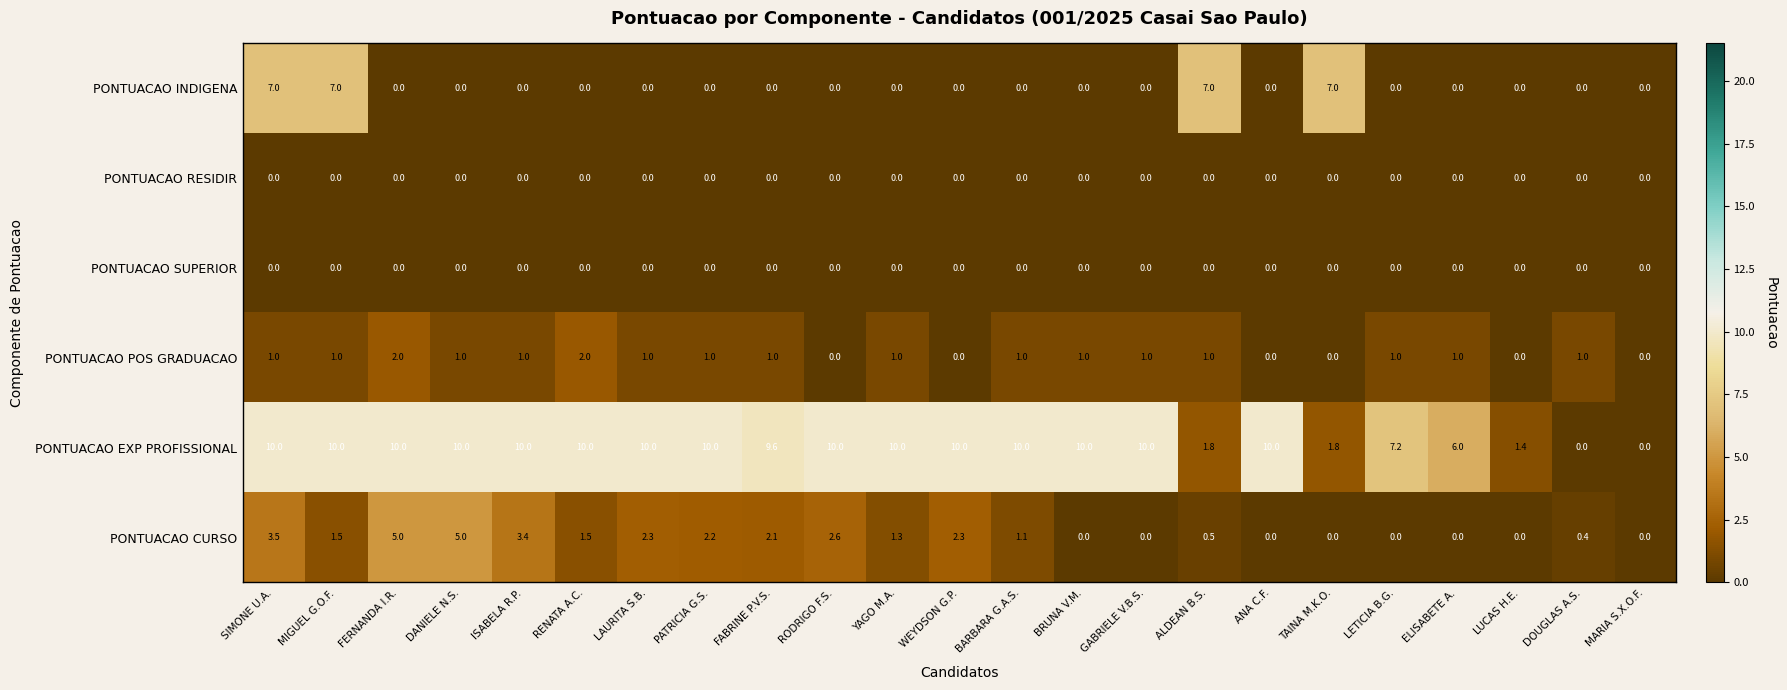

How many distinct data groups are displayed?

6